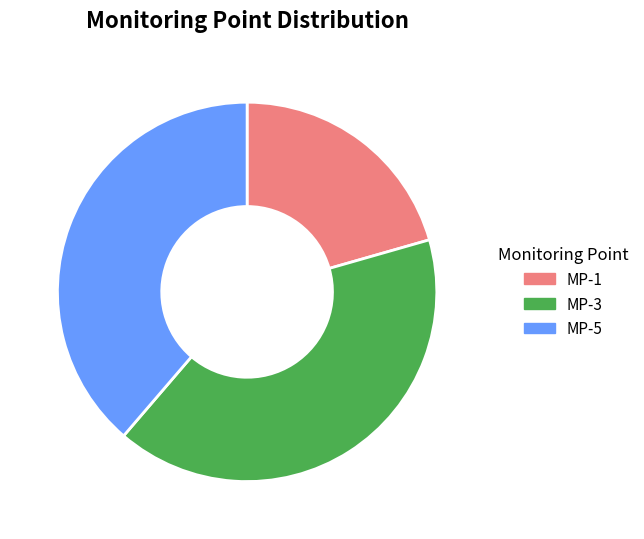

Which category has the smallest portion of the pie?

MP-1